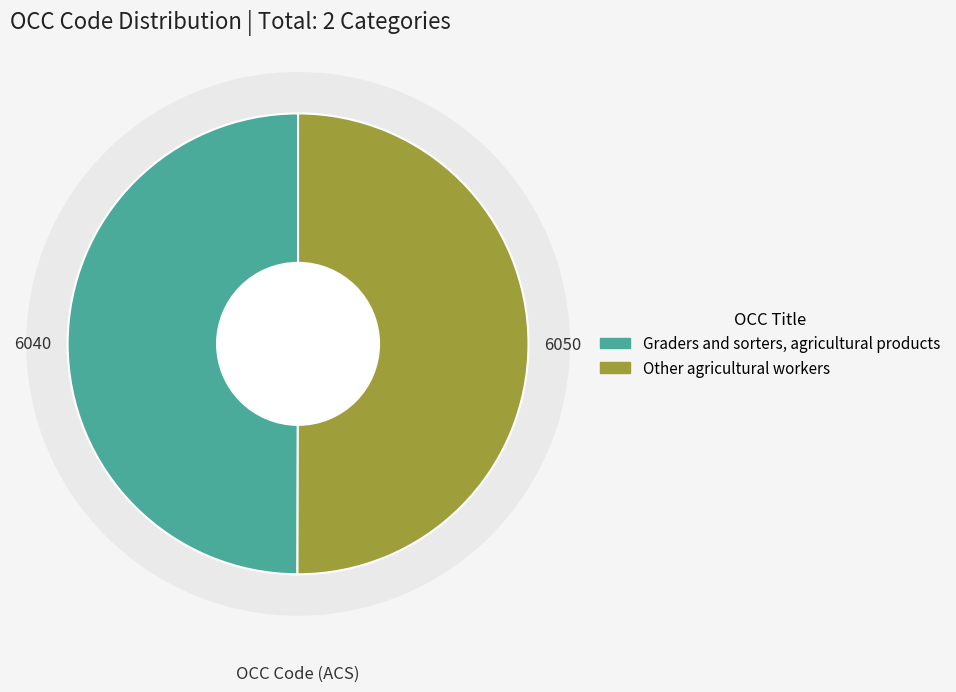

Which category has the smallest portion of the pie?

Graders and sorters, agricultural products